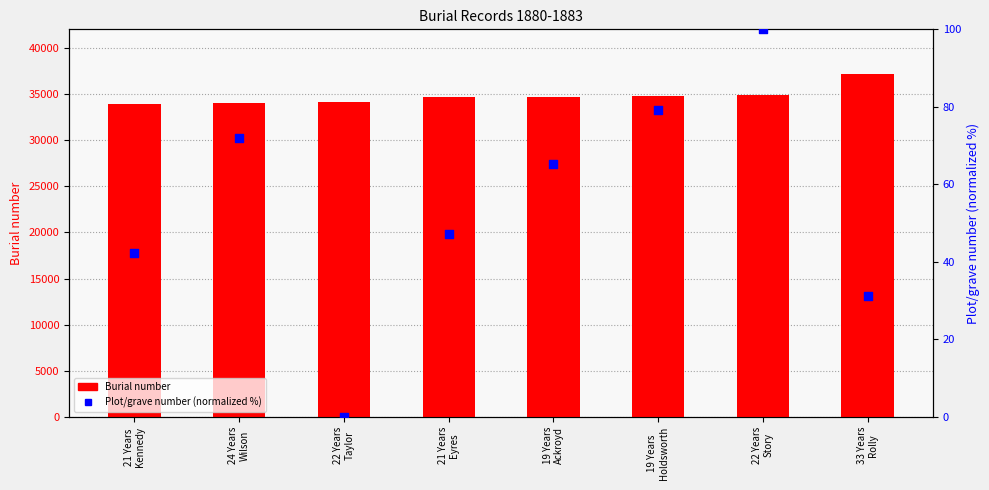

Which series contains the lowest Y value?

Plot/grave number (normalized)